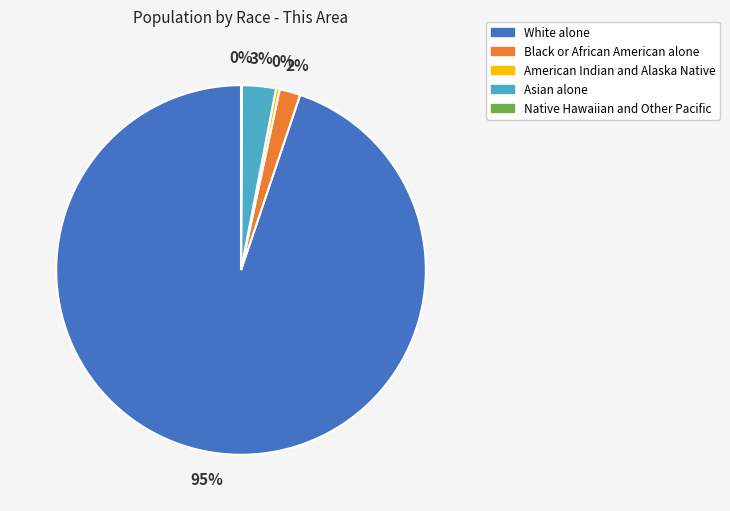

Combined, do White alone and Asian alone account for over 50%?

Yes